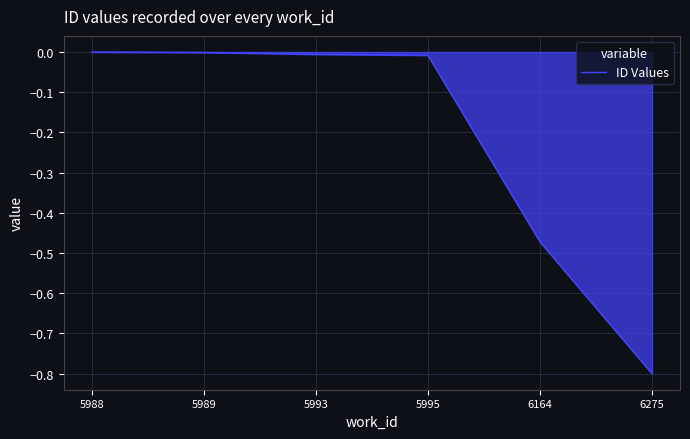

What is the change in value from 6164 to 6275?

-0.3